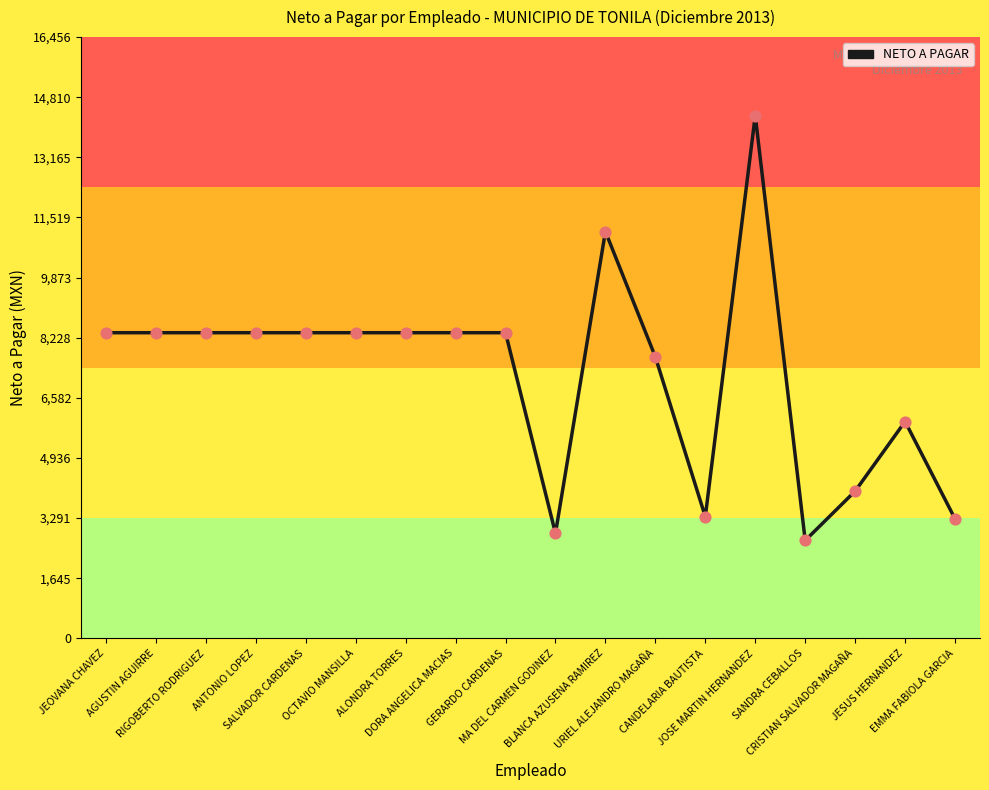

What is the change in value from SALVADOR CARDENAS to SANDRA CEBALLOS?

-5686